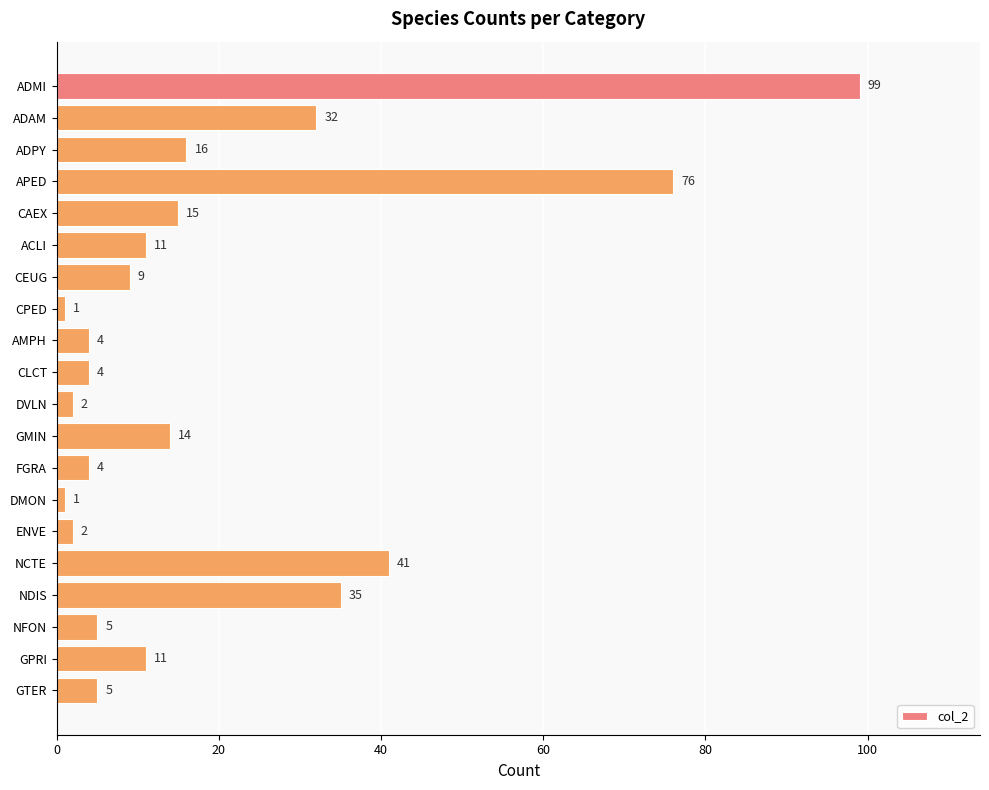

Reading top to bottom, list all the values displayed in this chart.

ADMI=99	ADAM=32	ADPY=16	APED=76	CAEX=15	ACLI=11	CEUG=9	CPED=1	AMPH=4	CLCT=4	DVLN=2	GMIN=14	FGRA=4	DMON=1	ENVE=2	NCTE=41	NDIS=35	NFON=5	GPRI=11	GTER=5